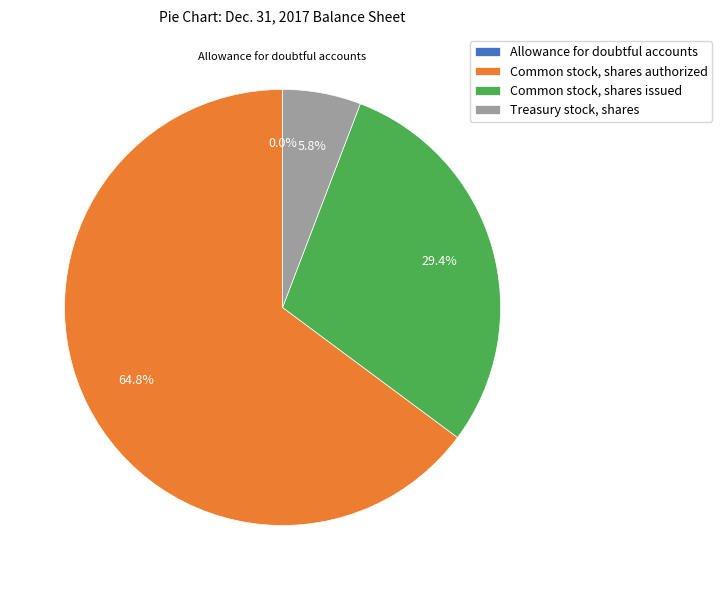

Which category has the biggest portion of the pie?

Common stock, shares authorized